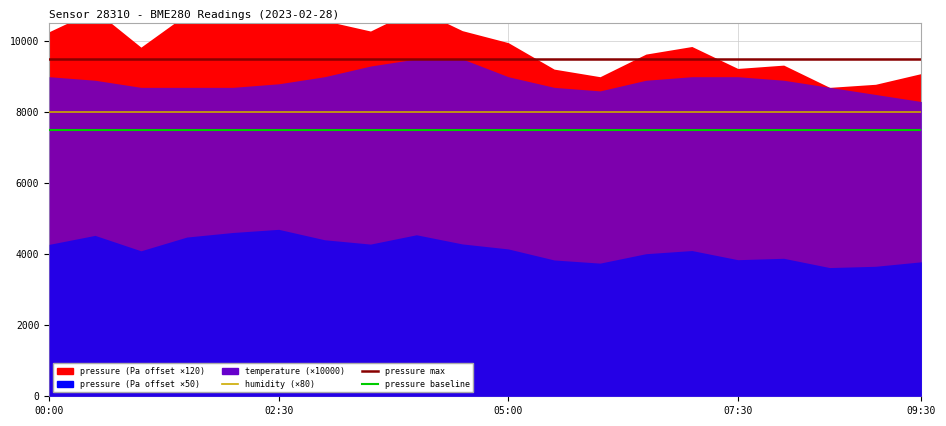

Is the value of humidity at 17 greater than the value of pressure max at 10?

No